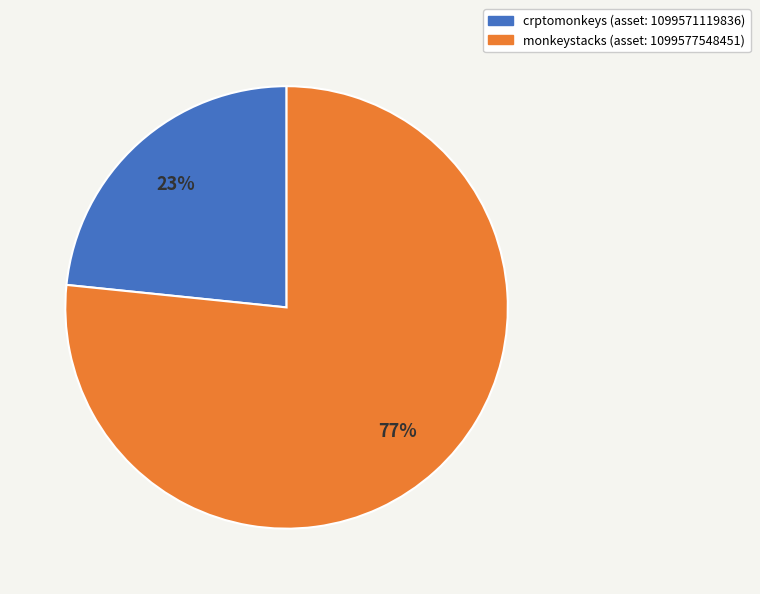

Which category has the biggest portion of the pie?

monkeystacks